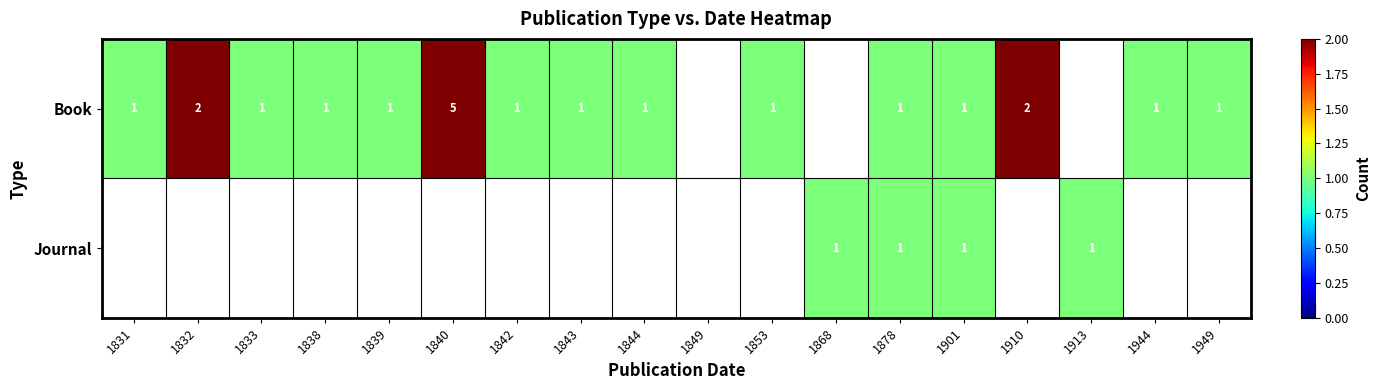

True or false: Book has a value of 0.4 at 1944.

False